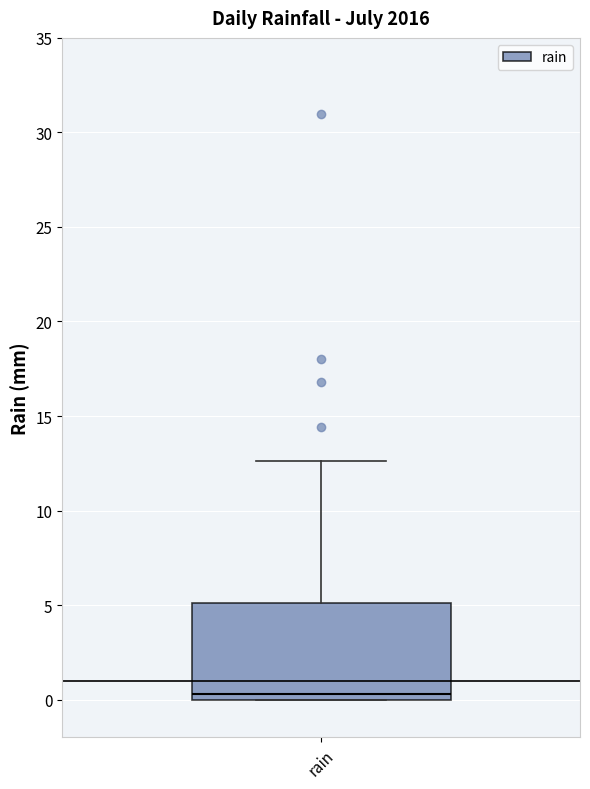

Read this box plot against the y-axis: the position of the median line, the range covered by the box, and the ends of both whiskers. The values are not printed on the chart, so give them approximately, as read against the axis.

median 0.5, box 0.0 to 5.0, whiskers 0.0 to 12.5